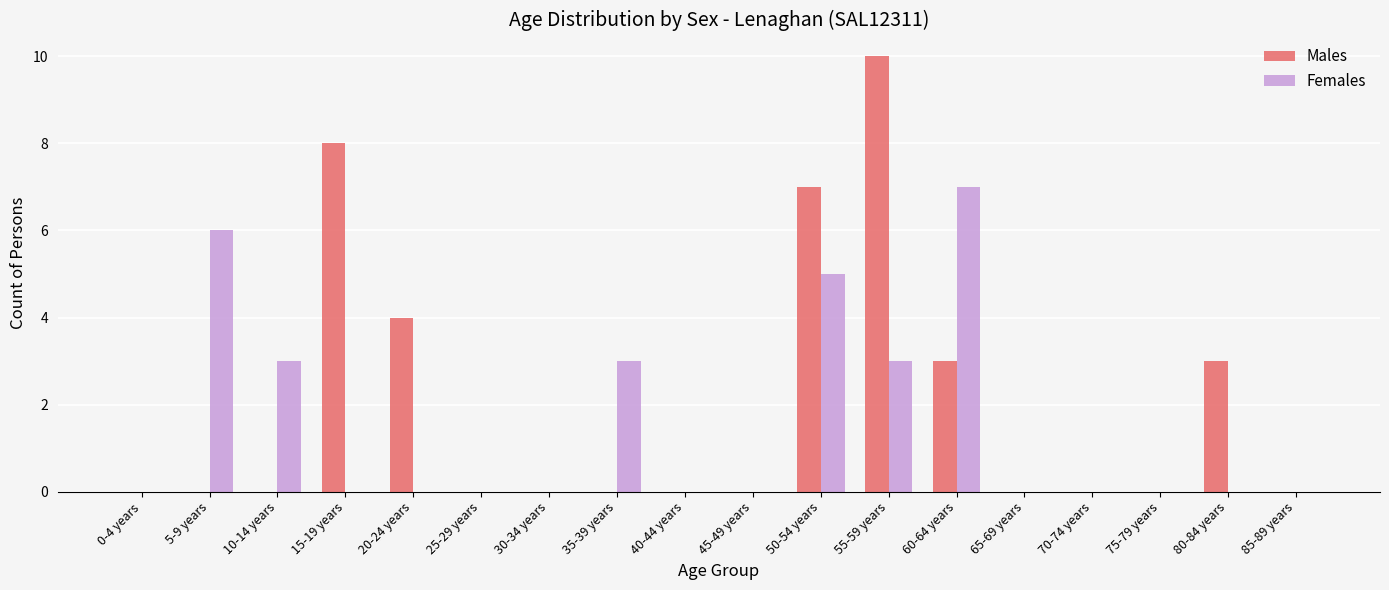

At which label does Males reach its peak?

55-59 years